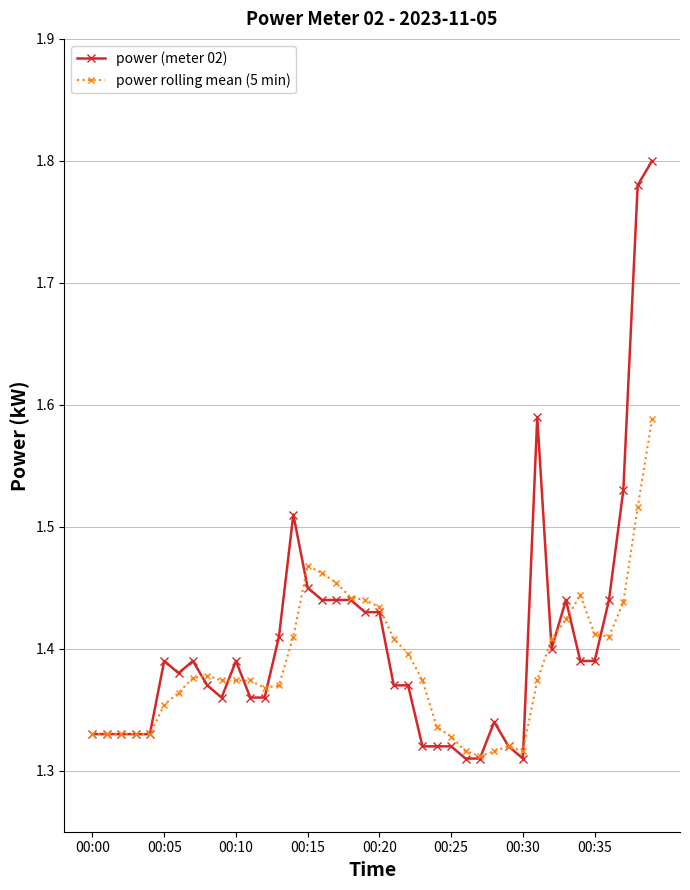

Count the power rolling mean (5 min) values in the range 1 to 2.

40